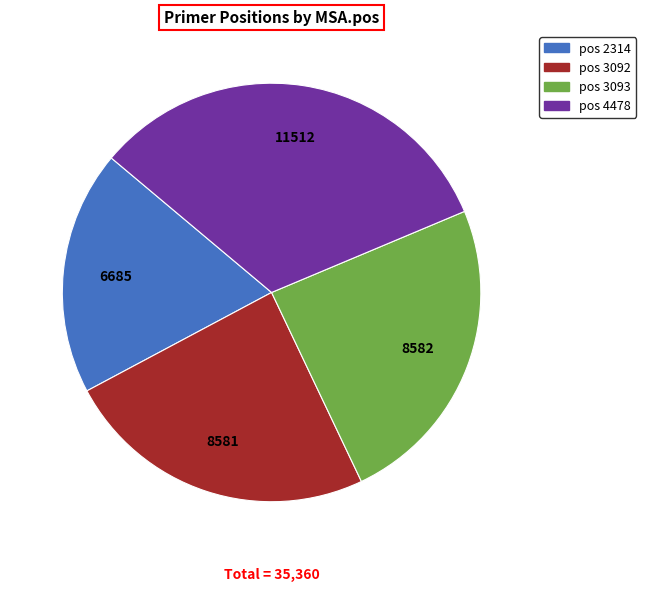

Is there any slice that represents more than half of the pie?

No